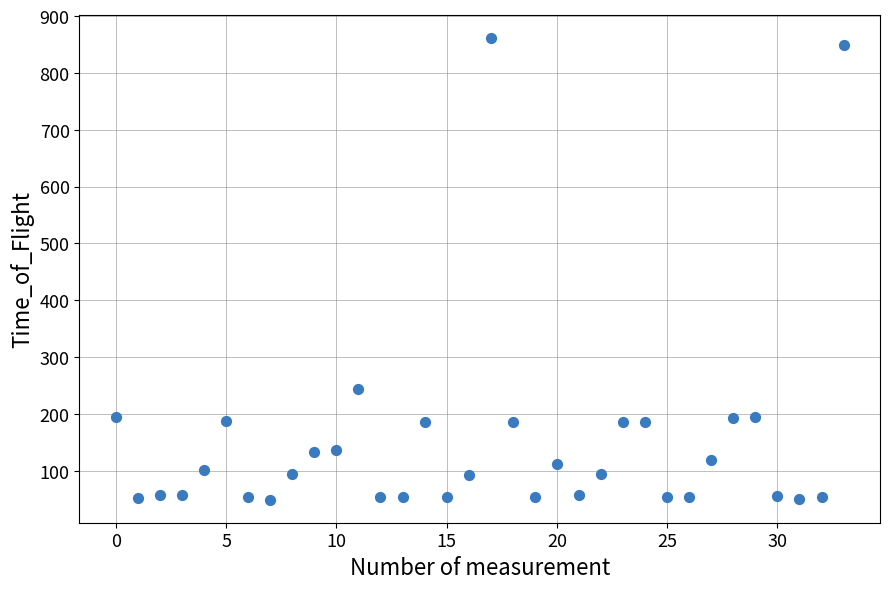

What Y value in the scatter plot is closest to 455?

243